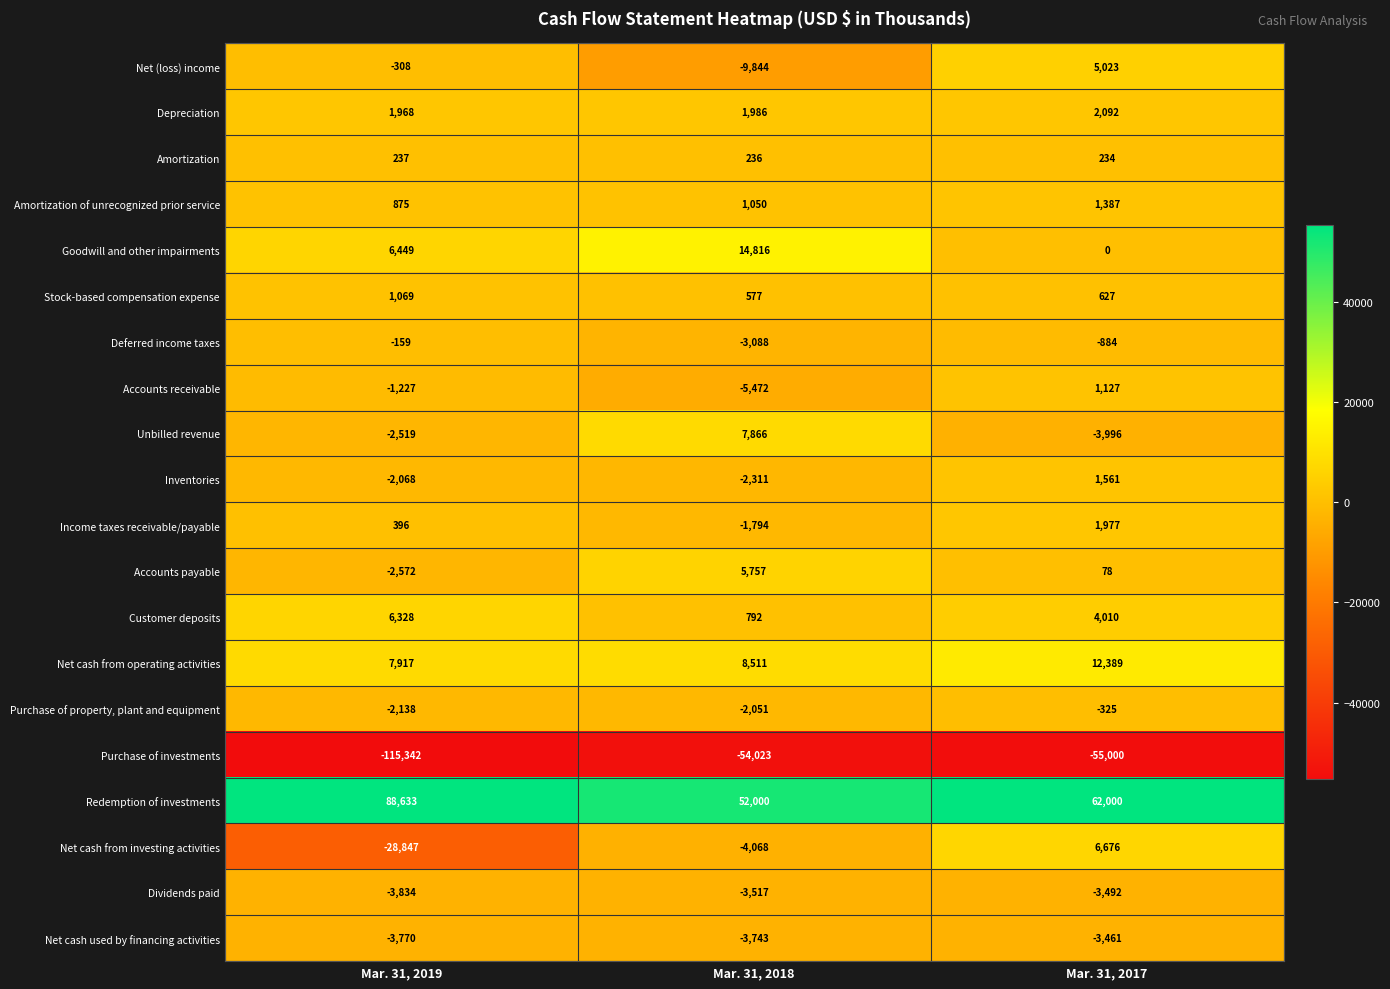

What is the total value across all series at Mar. 31, 2019?

-48912